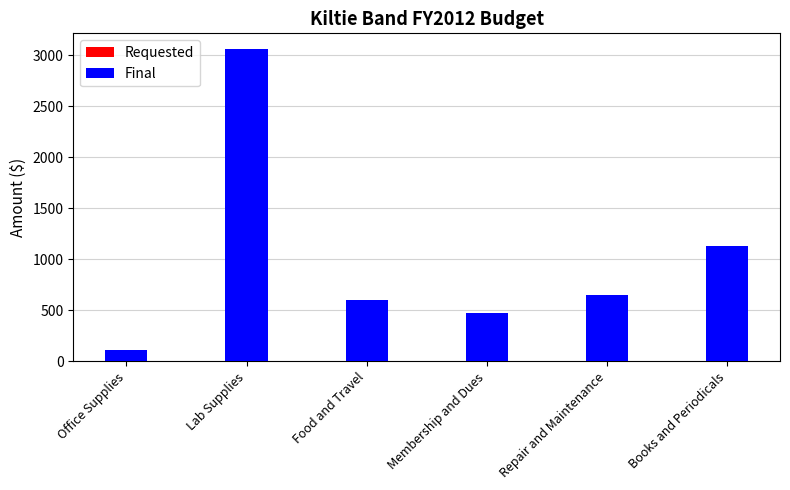

Reading right to left, what are all the values shown in this chart?

Requested: 1125	650	470	600	3060	107
Final: 1125	650	470	600	3060	107